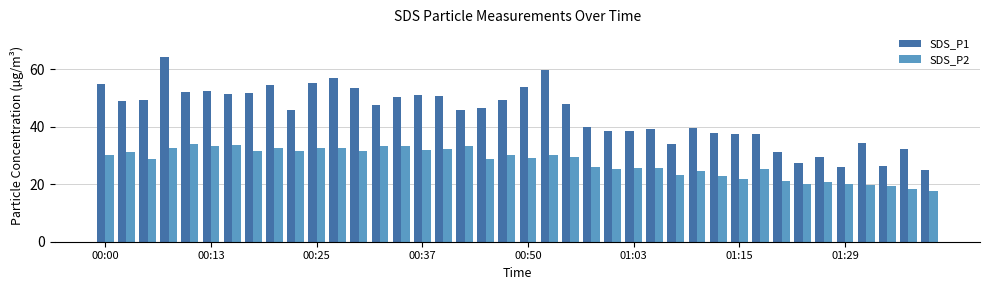

What is the difference between the maximum and minimum values in the SDS_P2 series?

16.5